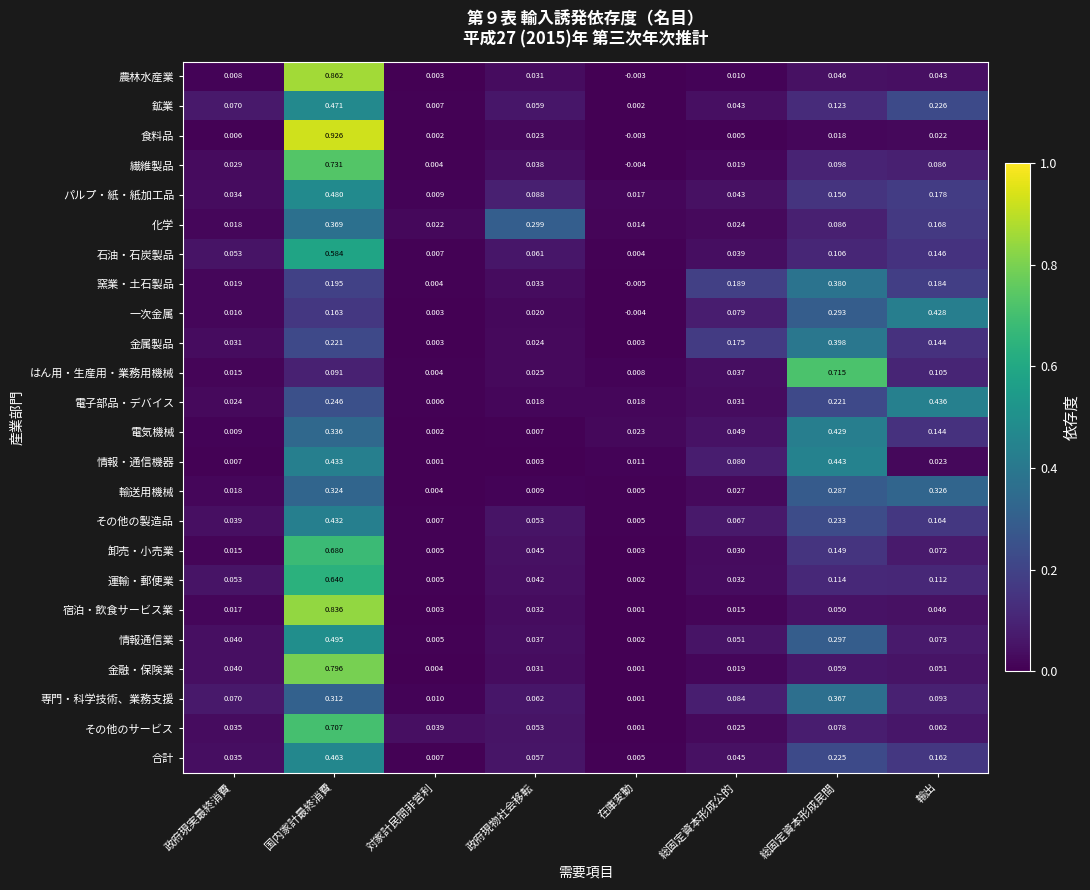

At which label is 合計 closest to 0?

在庫変動